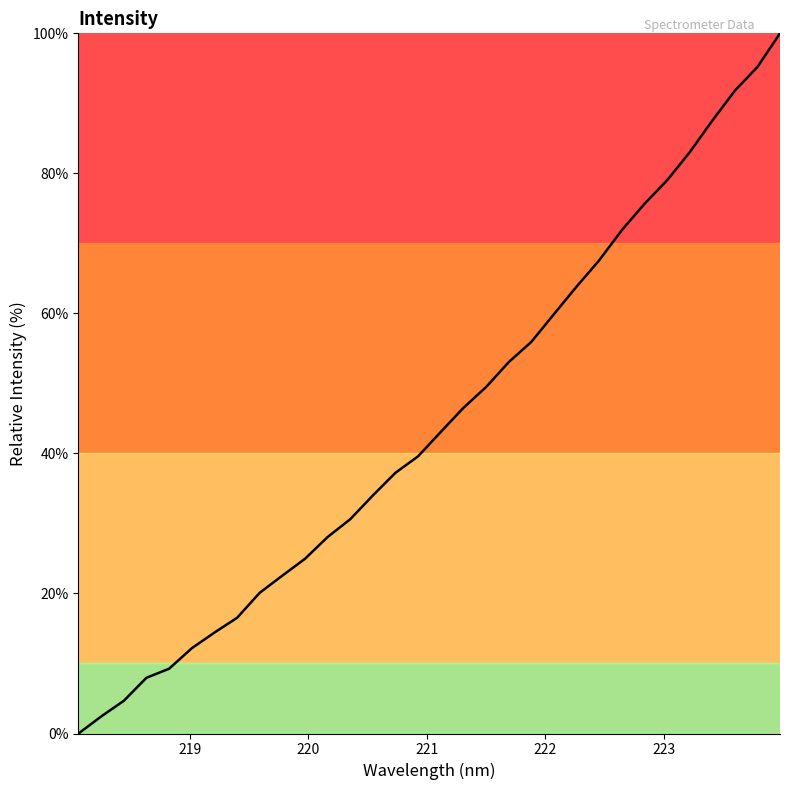

What is the maximum value shown in the chart?

100.0